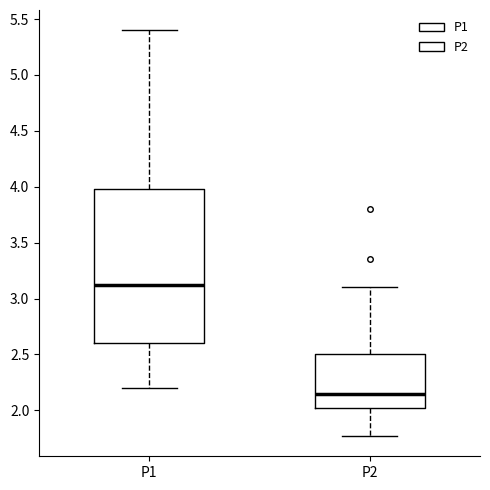

Reading left to right, read every box against the y-axis: the position of its median line, the range the box covers, and the ends of its whiskers. The values are not printed on the chart, so give them approximately, as read against the axis.

P1: median 3.15, box 2.60 to 4.00, whiskers 2.20 to 5.40
P2: median 2.15, box 2.00 to 2.50, whiskers 1.75 to 3.10